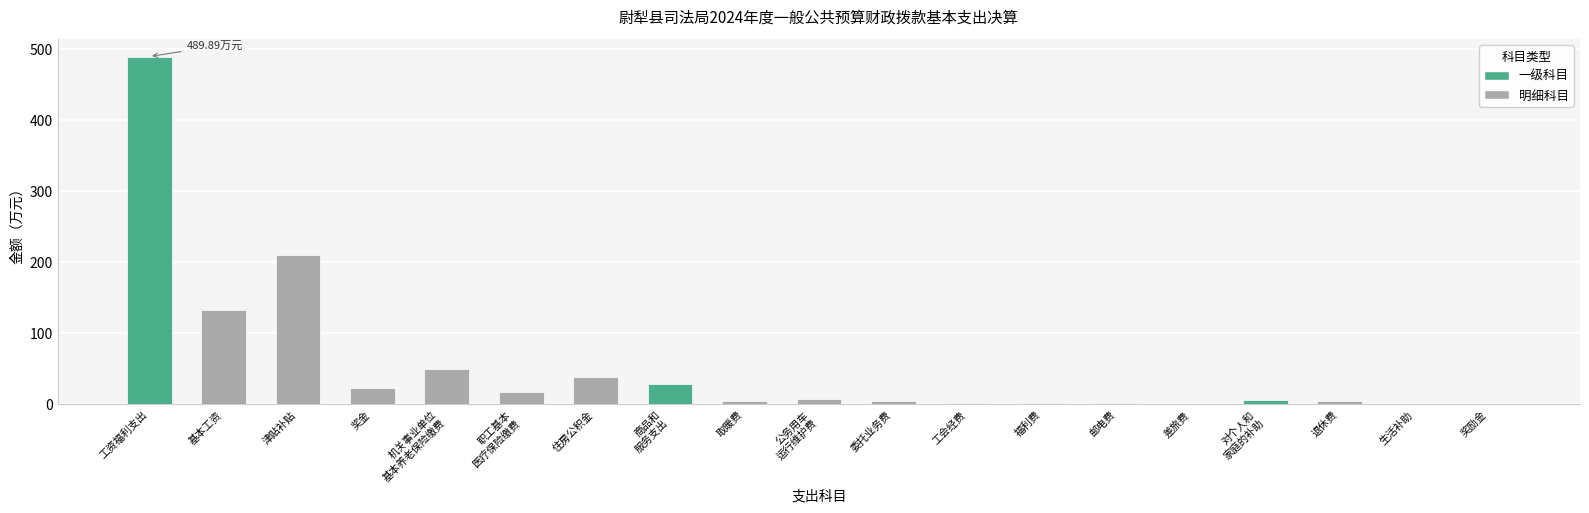

Where is the data nearest to the value 245?

津贴补贴